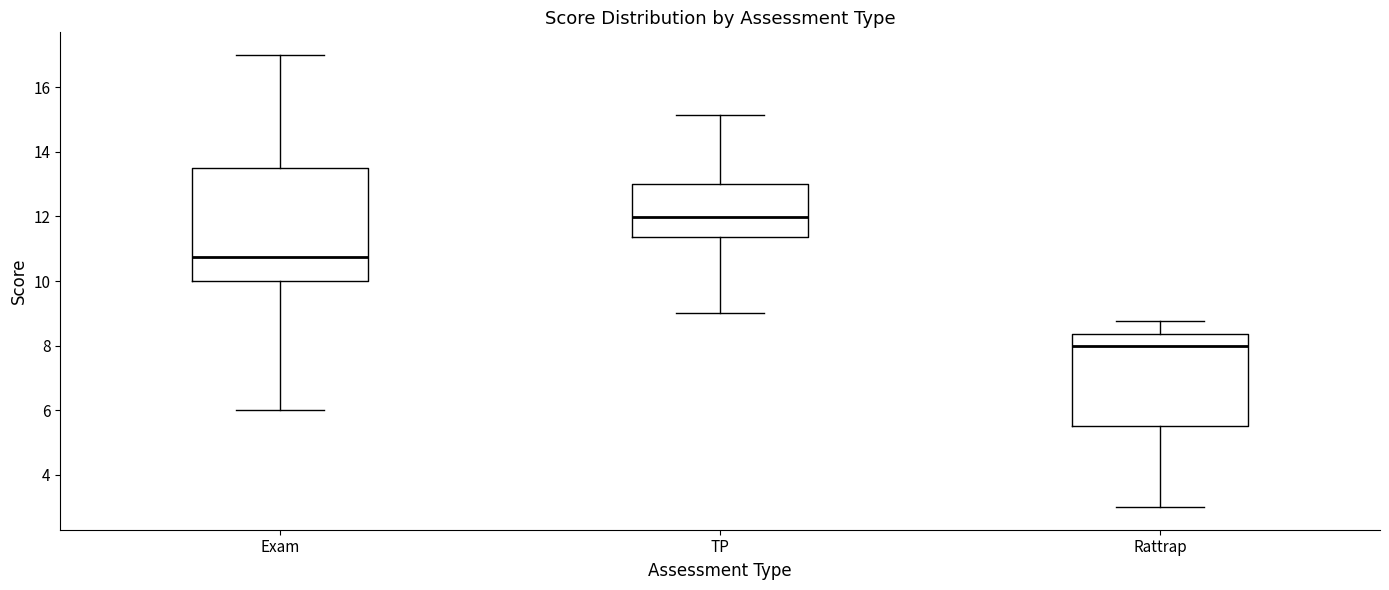

Reading left to right, read every box against the y-axis: the position of its median line, the range the box covers, and the ends of its whiskers. The values are not printed on the chart, so give them approximately, as read against the axis.

Exam: median 10.8, box 10.0 to 13.6, whiskers 6.0 to 17.0
TP: median 12.0, box 11.4 to 13.0, whiskers 9.0 to 15.2
Rattrap: median 8.0, box 5.6 to 8.4, whiskers 3.0 to 8.8